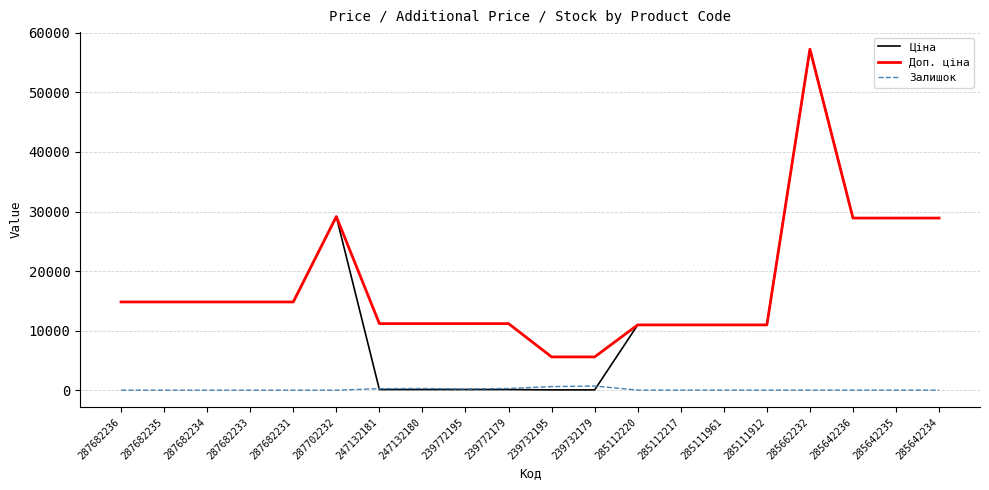

Which series has the largest range (max minus min)?

Ціна